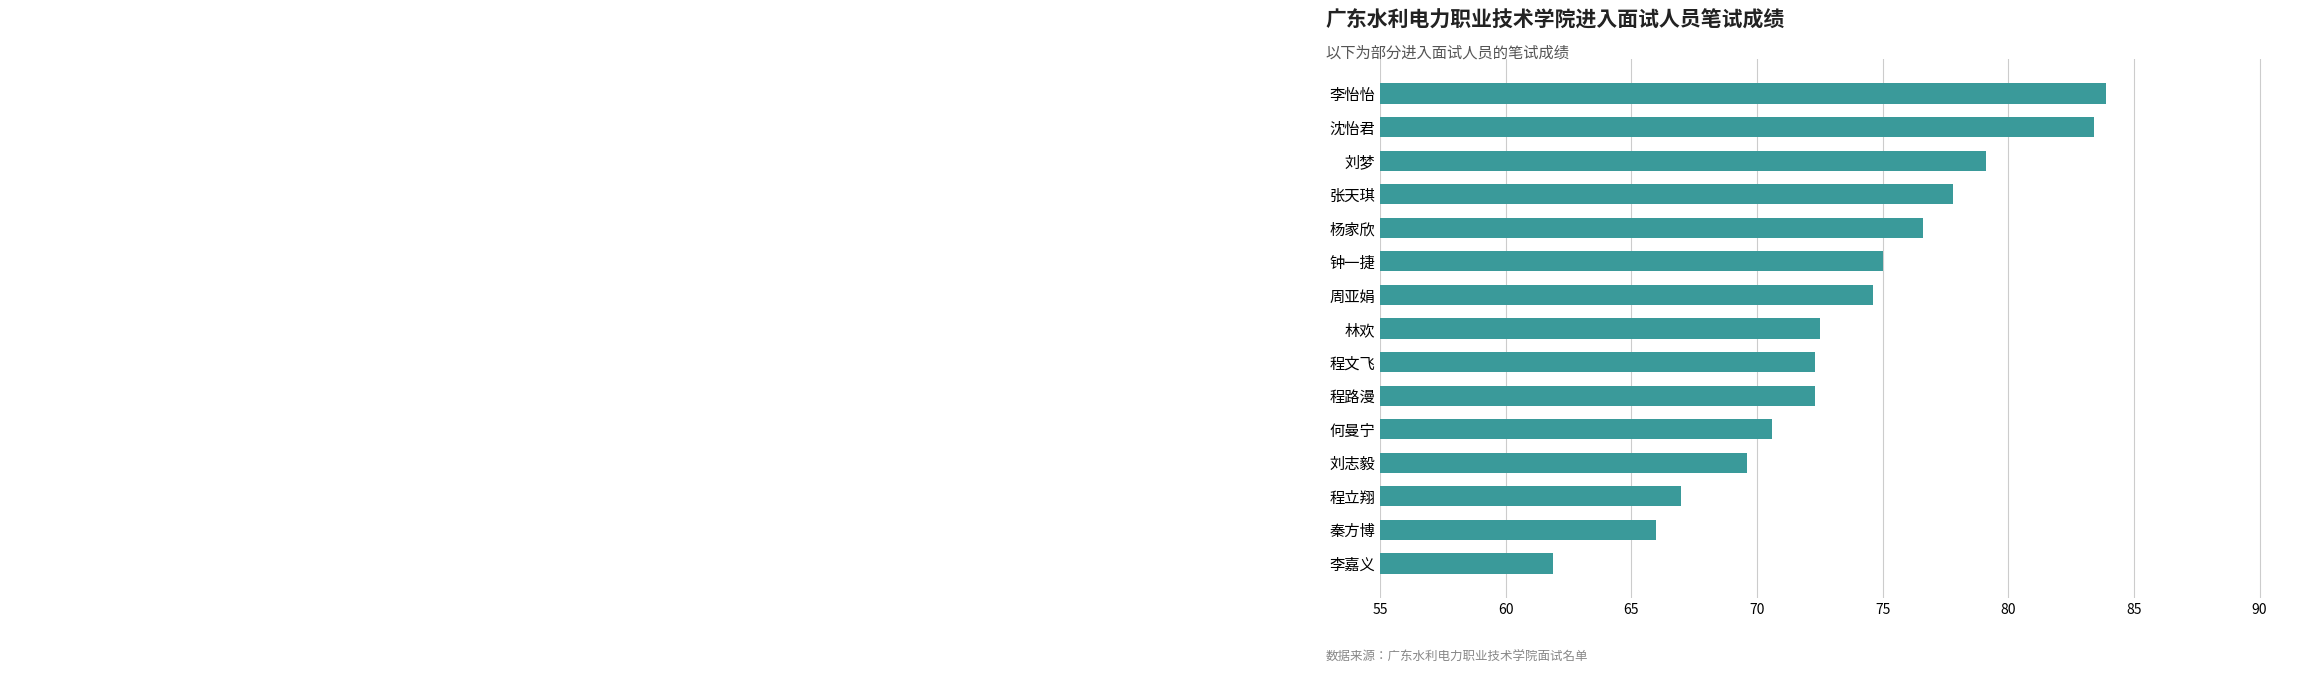

Count the number of data series in this chart.

1